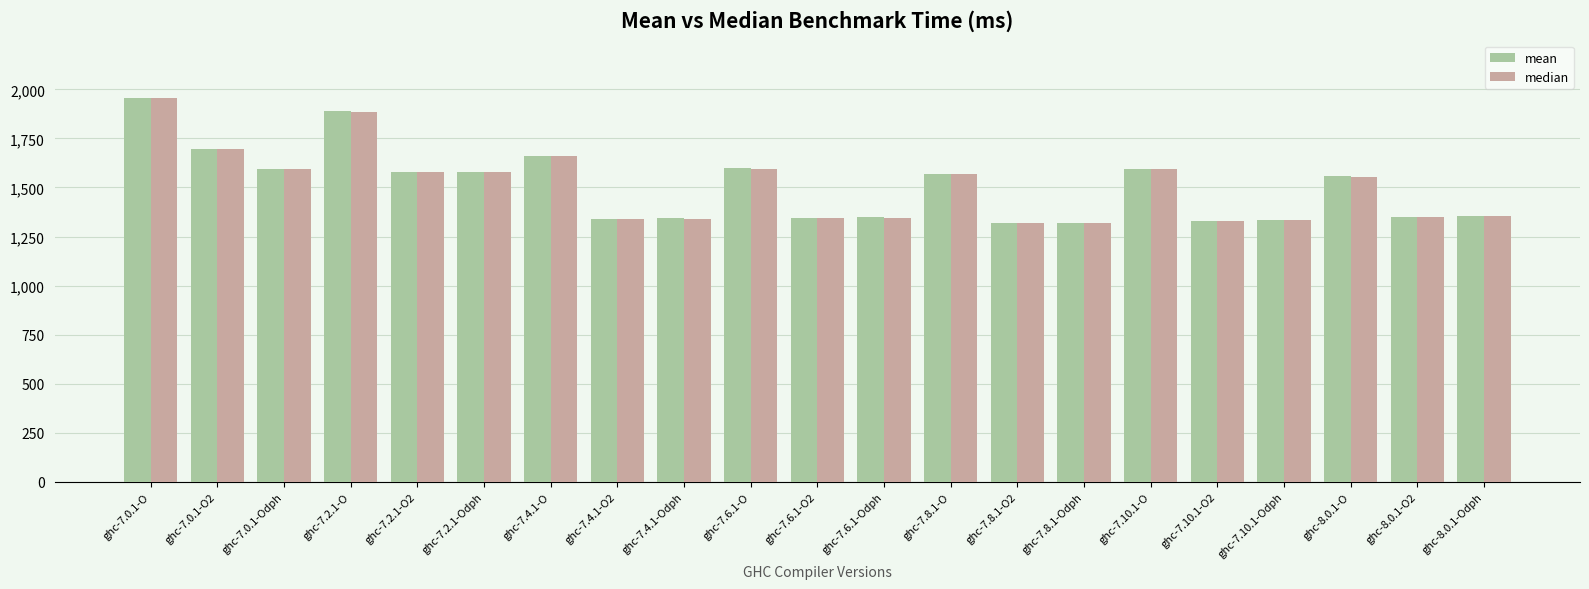

True or false: mean has a value of 1889.4 at ghc-7.2.1-O.

True